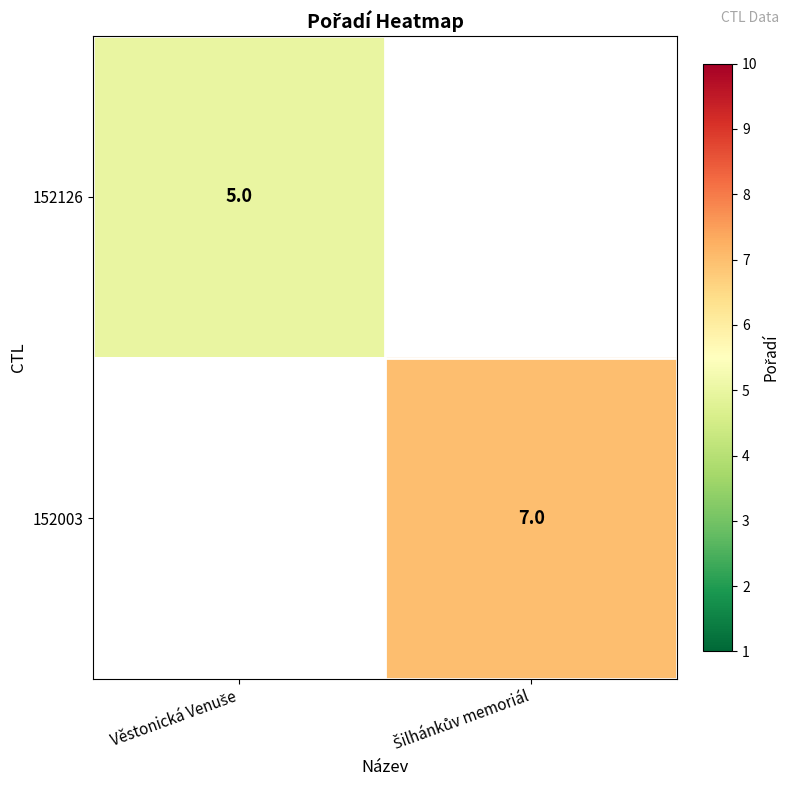

At how many categories does at least one series exceed 5?

1